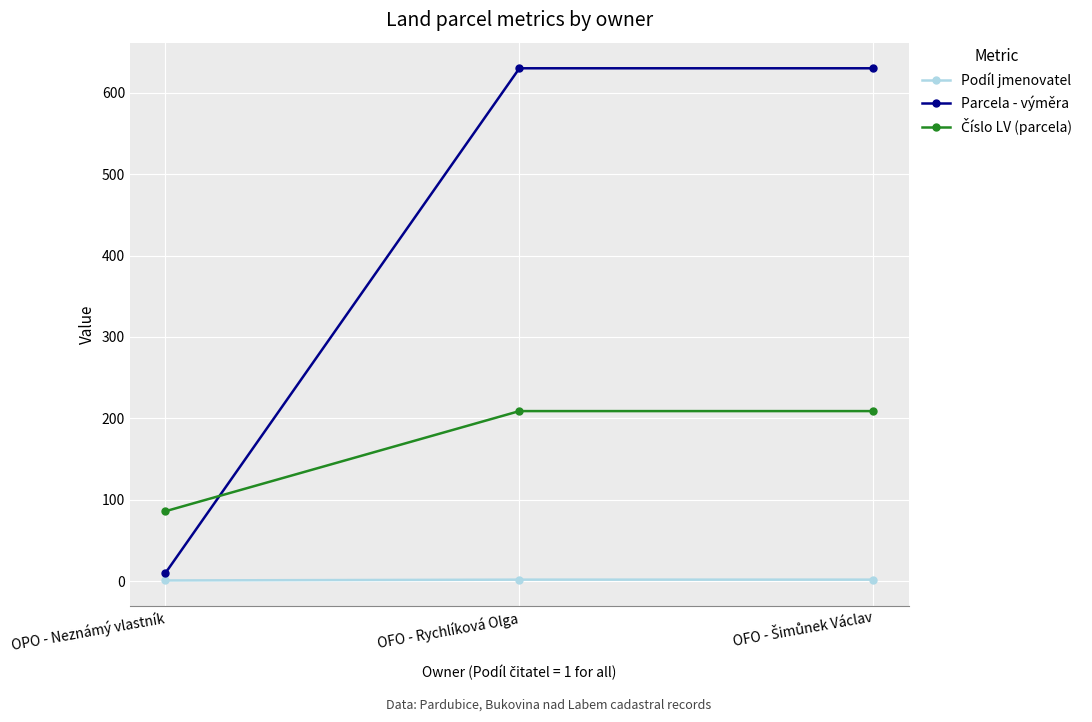

What is the difference between the maximum and minimum values in the Parcela - výměra series?

620